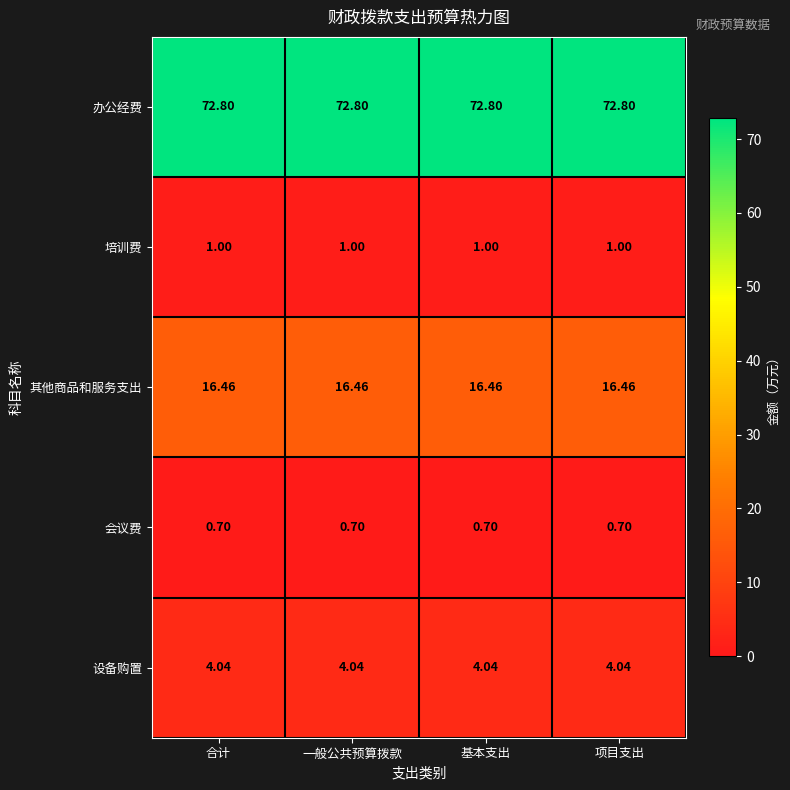

Is the value of 设备购置 at 一般公共预算拨款 greater than the value of 培训费 at 合计?

Yes